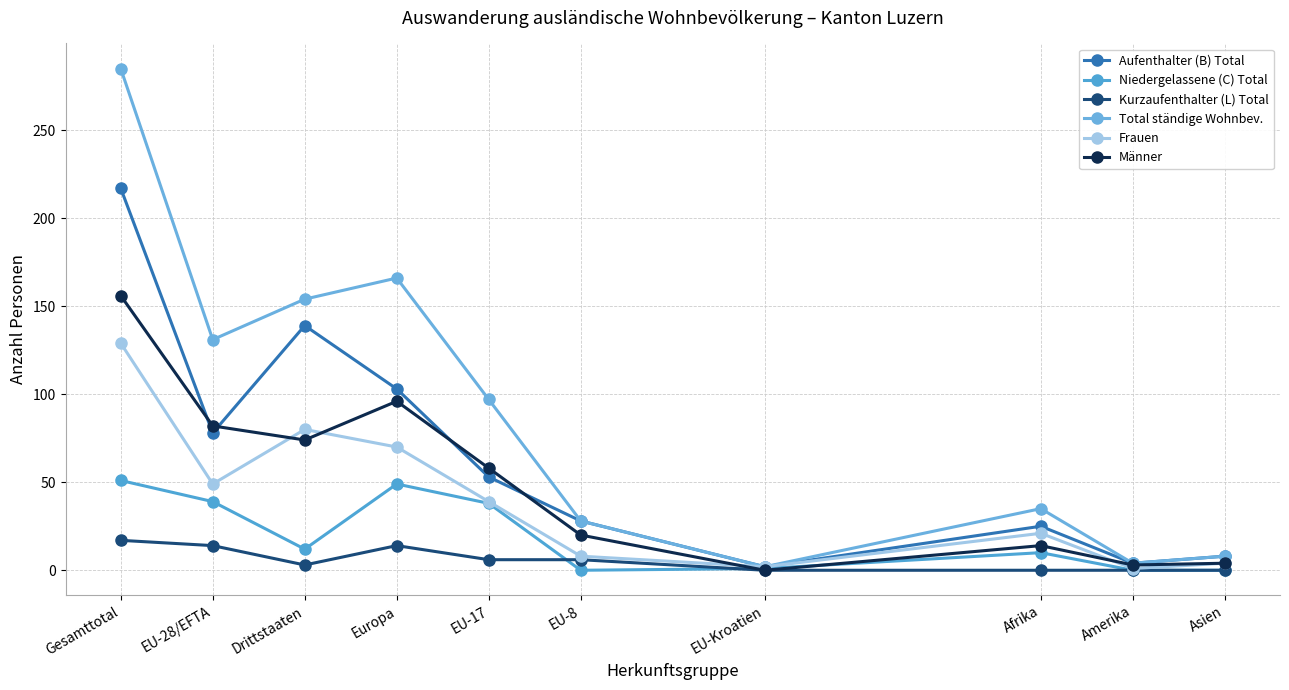

Is this an area chart (filled region under the line)?

No